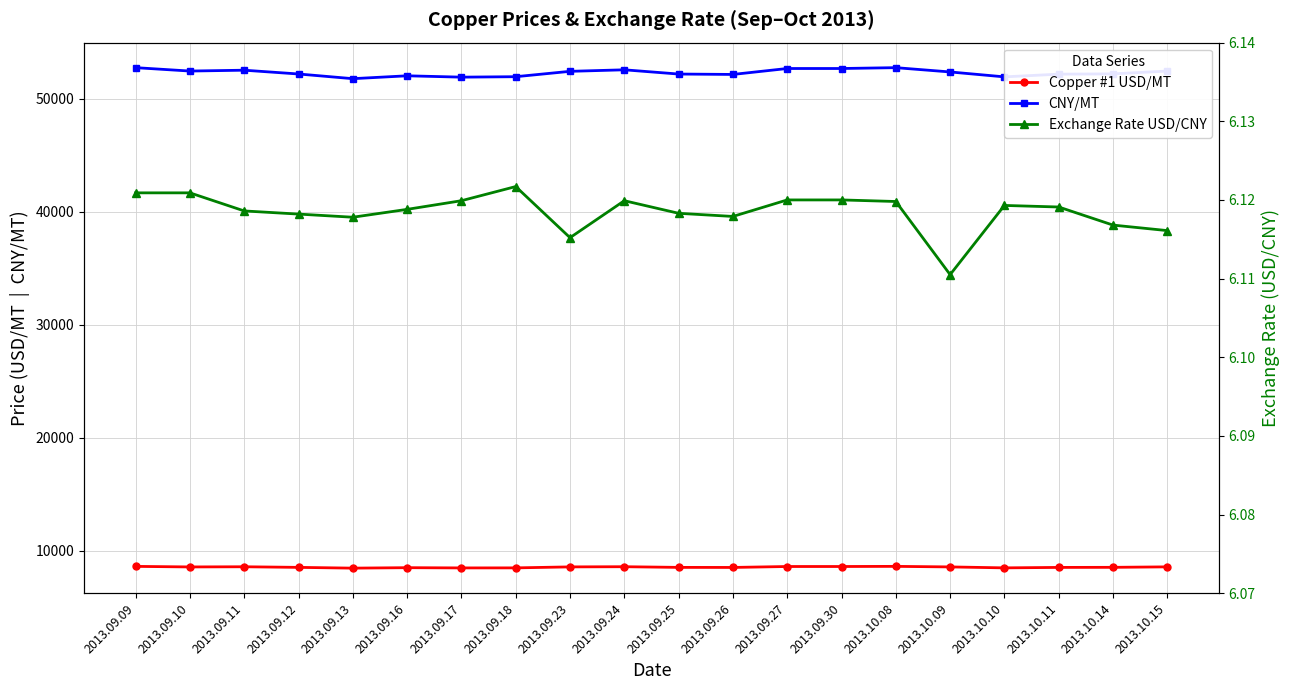

Reading left to right, list all the values displayed in this chart.

Copper #1 USD/MT: 2013.09.09=8618.0	2013.09.10=8569.0	2013.09.11=8584.5	2013.09.12=8530.3	2013.09.13=8463.0	2013.09.16=8503.3	2013.09.17=8482.2	2013.09.18=8486.2	2013.09.23=8572.9	2013.09.24=8588.4	2013.09.25=8529.3	2013.09.26=8524.2	2013.09.27=8607.0	2013.09.30=8607.0	2013.10.08=8619.6	2013.10.09=8570.5	2013.10.10=8487.1	2013.10.11=8526.6	2013.10.14=8533.9	2013.10.15=8575.7
CNY/MT: 2013.09.09=52750.0	2013.09.10=52450.0	2013.09.11=52525.0	2013.09.12=52190.0	2013.09.13=51775.0	2013.09.16=52030.0	2013.09.17=51910.0	2013.09.18=51950.0	2013.09.23=52425.0	2013.09.24=52560.0	2013.09.25=52185.0	2013.09.26=52150.0	2013.09.27=52675.0	2013.09.30=52675.0	2013.10.08=52750.0	2013.10.09=52370.0	2013.10.10=51935.0	2013.10.11=52175.0	2013.10.14=52200.0	2013.10.15=52450.0
Exchange Rate USD/CNY: 2013.09.09=6.1	2013.09.10=6.1	2013.09.11=6.1	2013.09.12=6.1	2013.09.13=6.1	2013.09.16=6.1	2013.09.17=6.1	2013.09.18=6.1	2013.09.23=6.1	2013.09.24=6.1	2013.09.25=6.1	2013.09.26=6.1	2013.09.27=6.1	2013.09.30=6.1	2013.10.08=6.1	2013.10.09=6.1	2013.10.10=6.1	2013.10.11=6.1	2013.10.14=6.1	2013.10.15=6.1